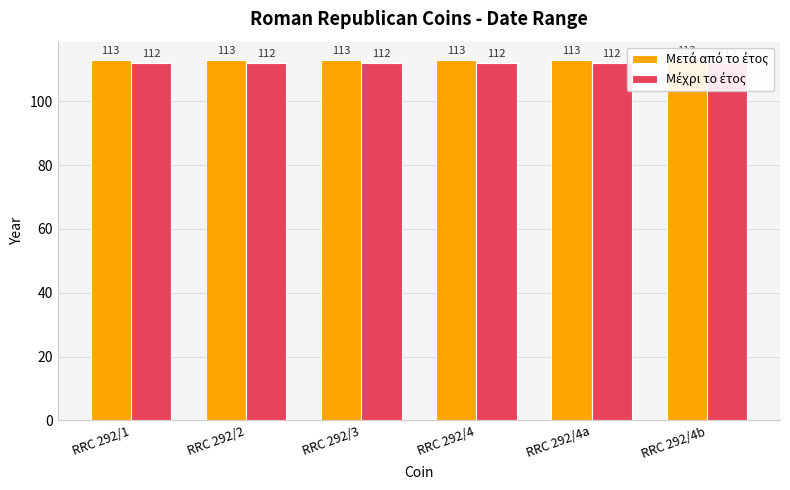

Where is Μέχρι το έτος nearest to the value 112?

RRC 292/1